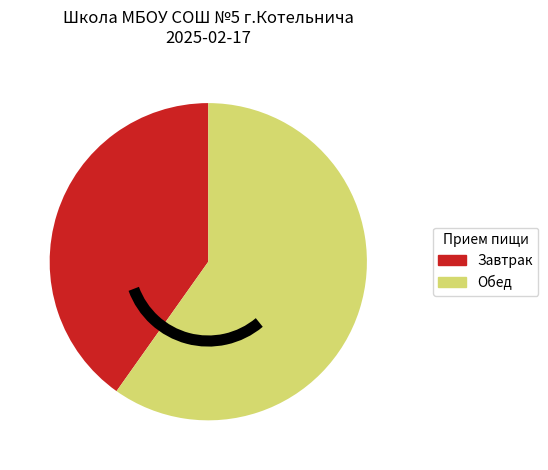

Is there any slice that represents more than half of the pie?

Yes